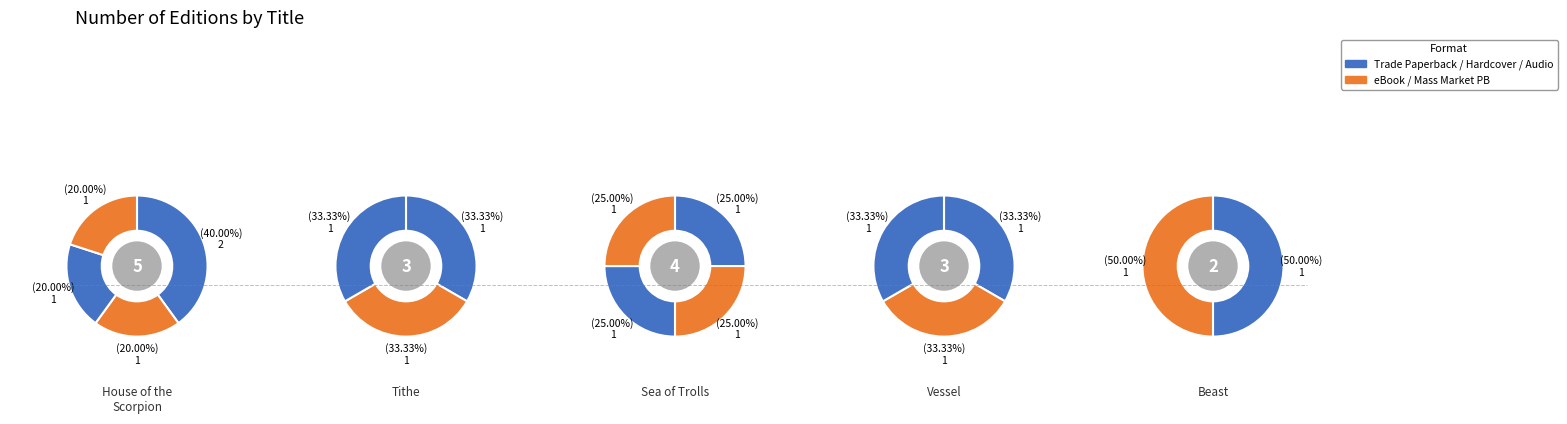

Rank the categories by value from highest to lowest.

House of the Scorpion, Sea of Trolls, Tithe, Vessel, Beast